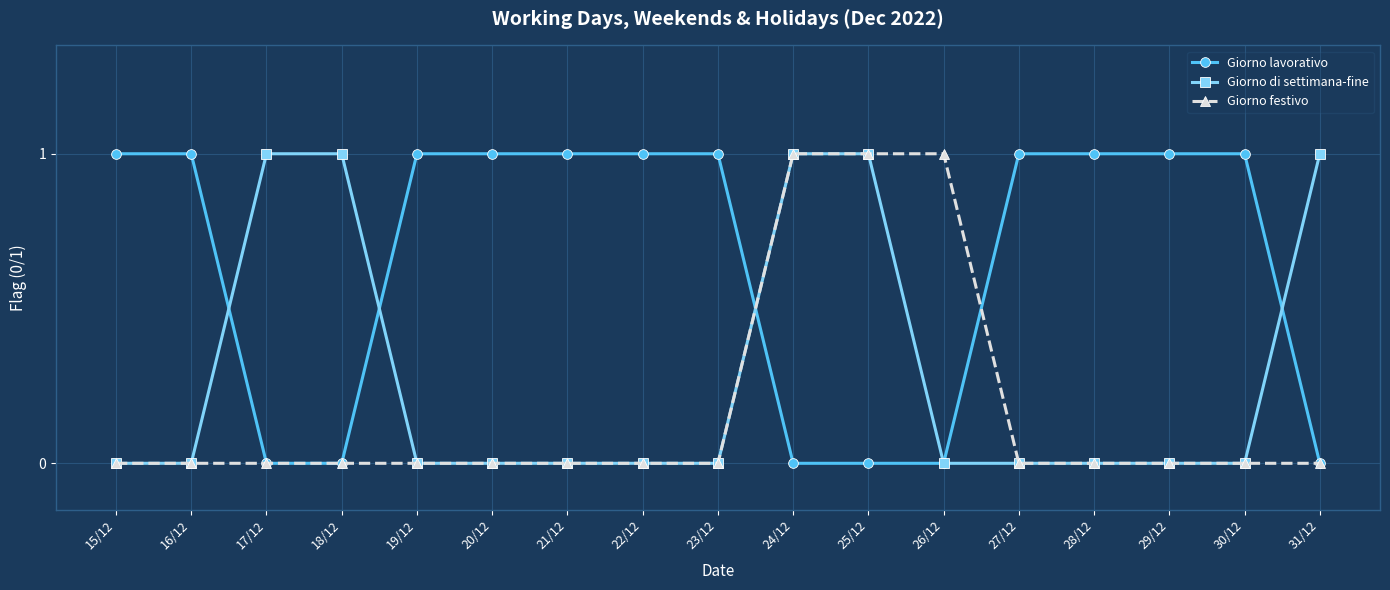

Which series has the largest total across all categories?

Giorno lavorativo